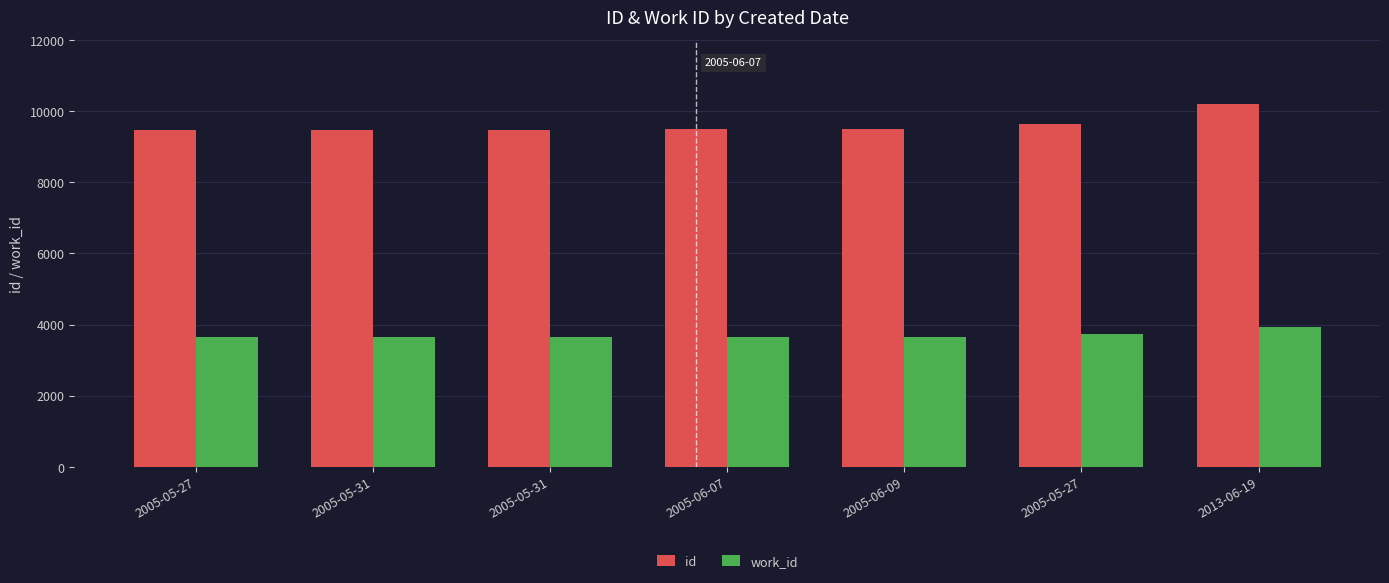

The value of id at 2005-05-31 is 6392. True or false?

False